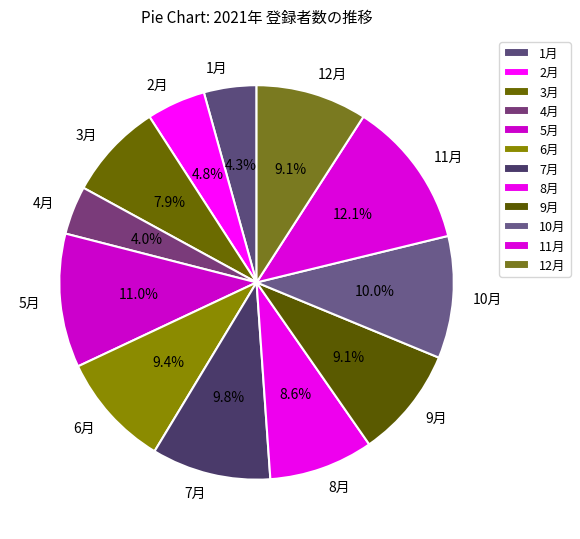

What is the ratio of the value at 3月 to the value at 11月?

0.7